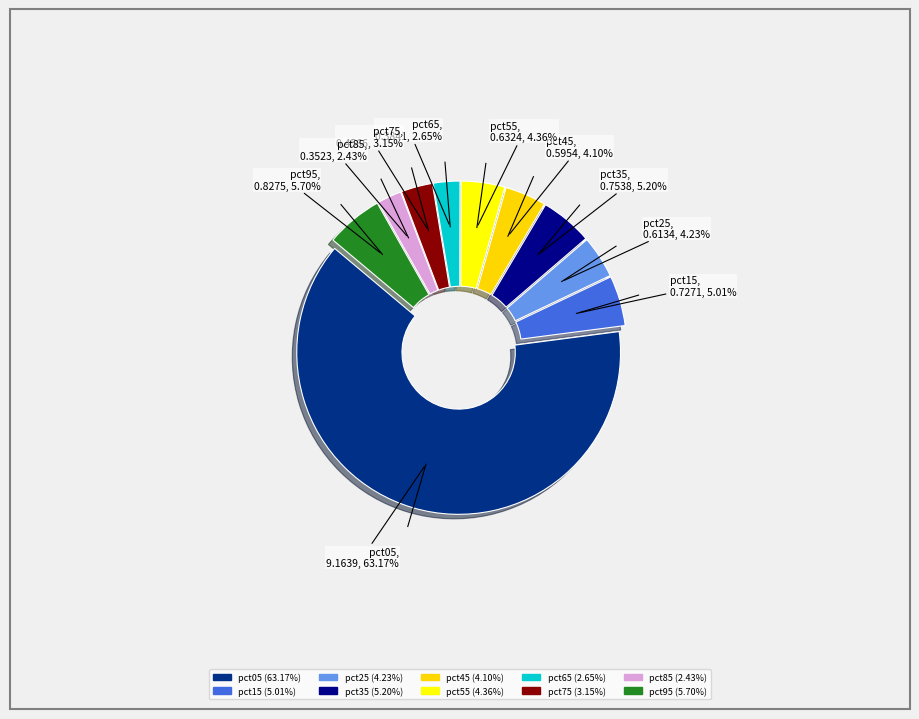

Rank the categories by value from highest to lowest.

pct05, pct95, pct35, pct15, pct55, pct25, pct45, pct75, pct65, pct85